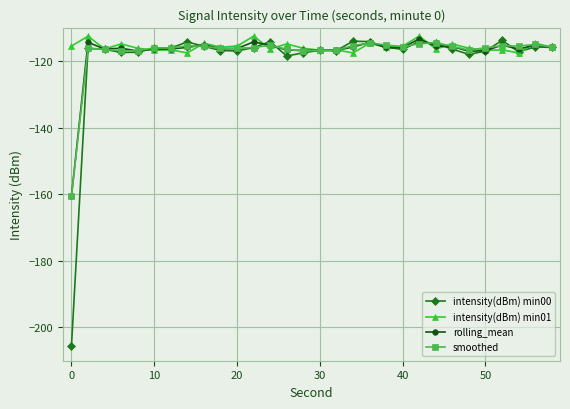

Which series has the largest range (max minus min)?

intensity(dBm) min00